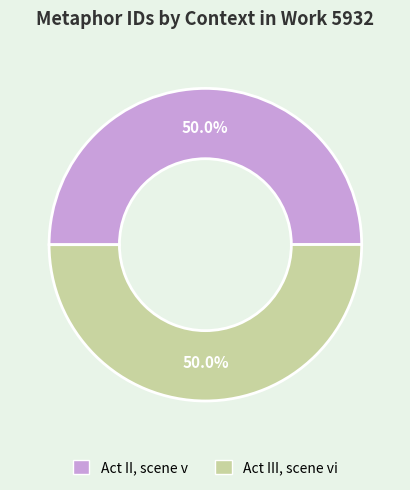

Combined, what portion of the pie is Act III, scene vi and Act II, scene v?

100.0%